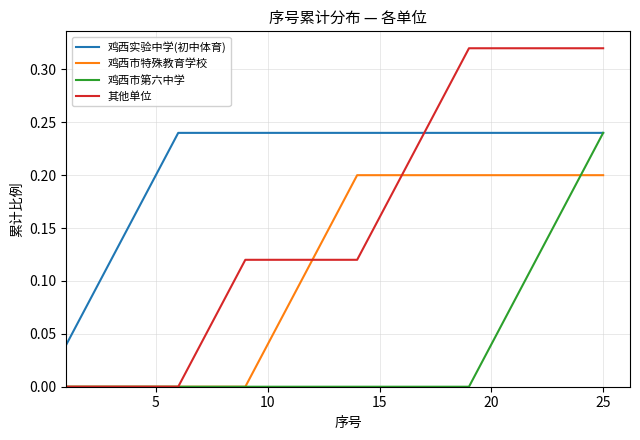

Which series has the largest range (max minus min)?

其他单位